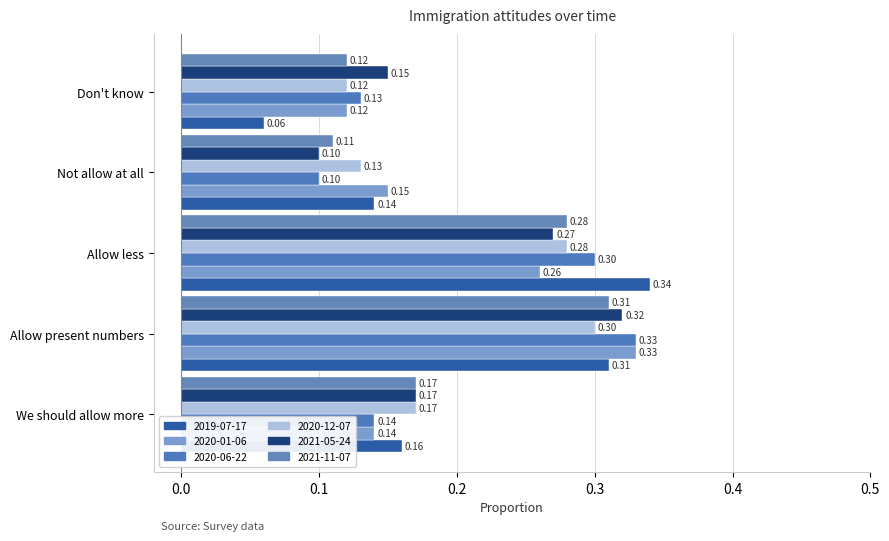

The 2020-12-07 series shows 0.4 at Allow less. True or false?

False